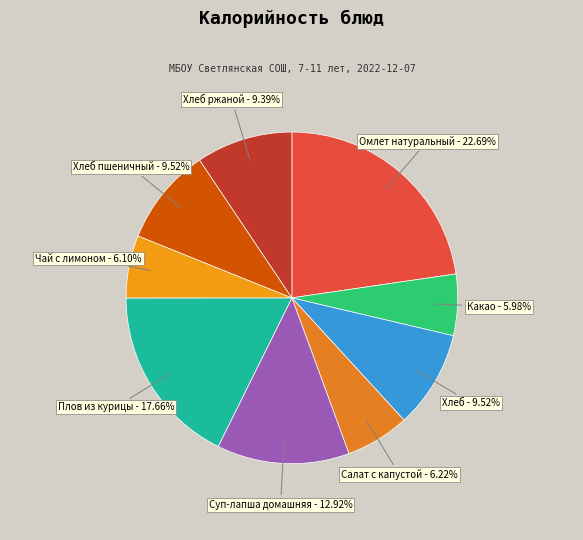

Which slice is the largest?

Омлет натуральный